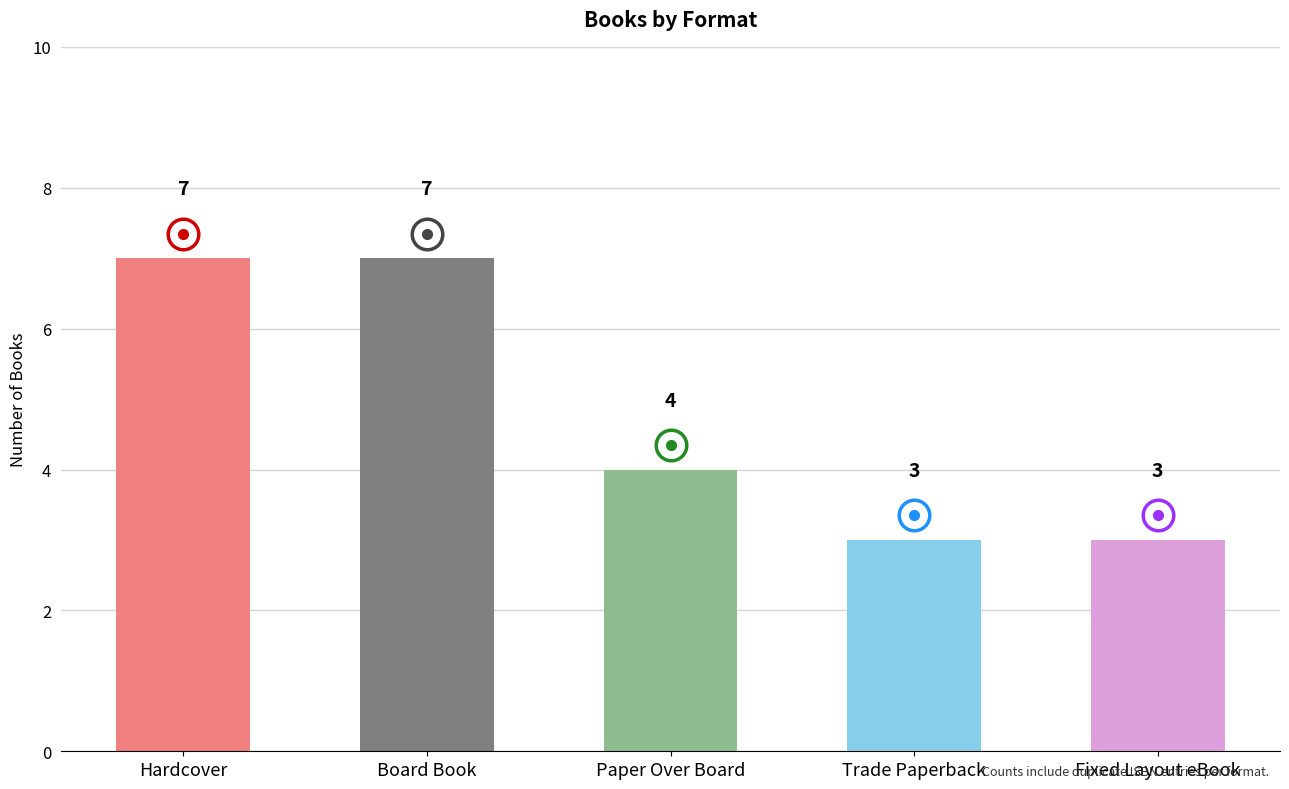

Between Hardcover and Paper Over Board, which is larger?

Hardcover